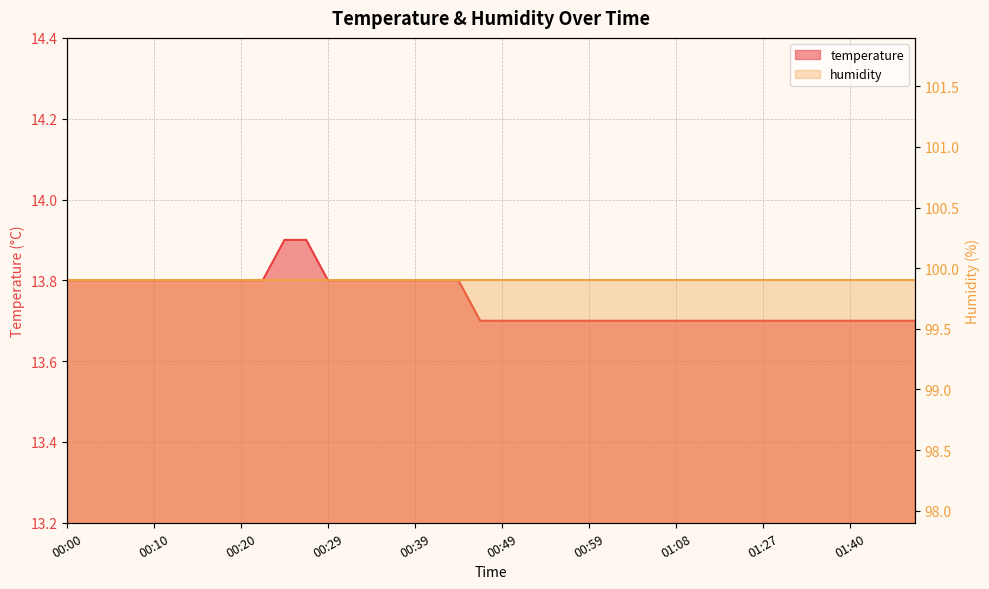

True or false: there are more than 1 points higher than both neighbors.

False